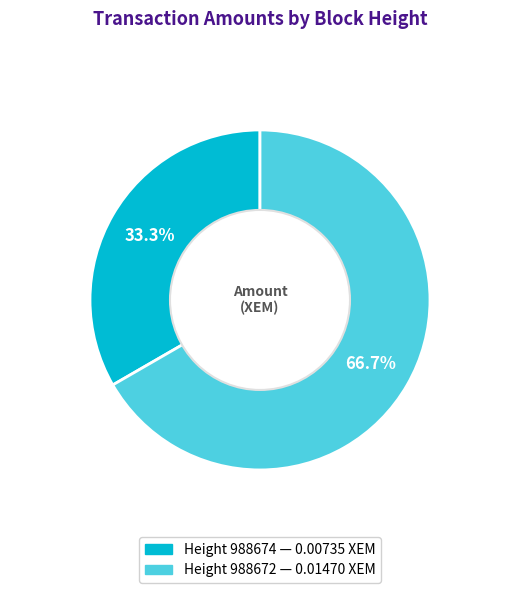

Is there any slice that represents more than half of the pie?

Yes